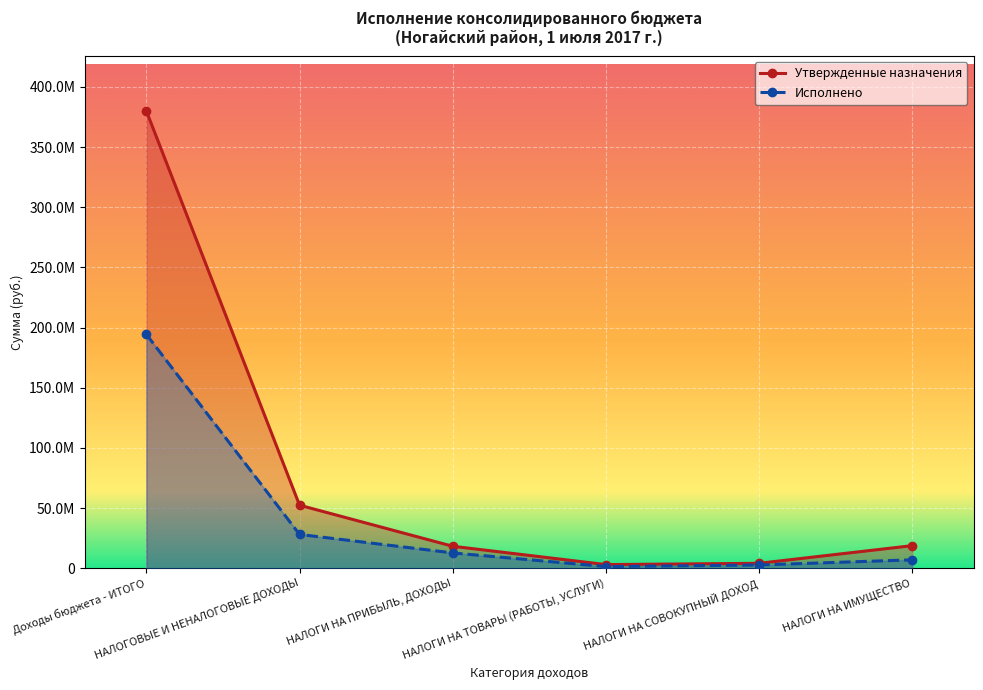

How many values in the Исполнено series exceed 12846096?

3